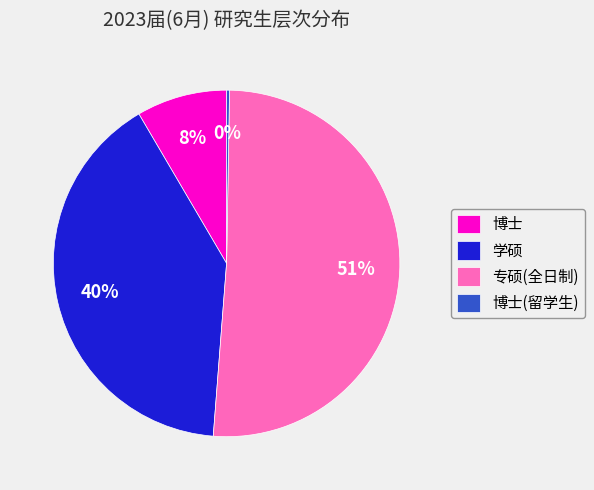

To the nearest percent, what is the difference between the 博士 and 专硕(全日制) slice percentages?

43%